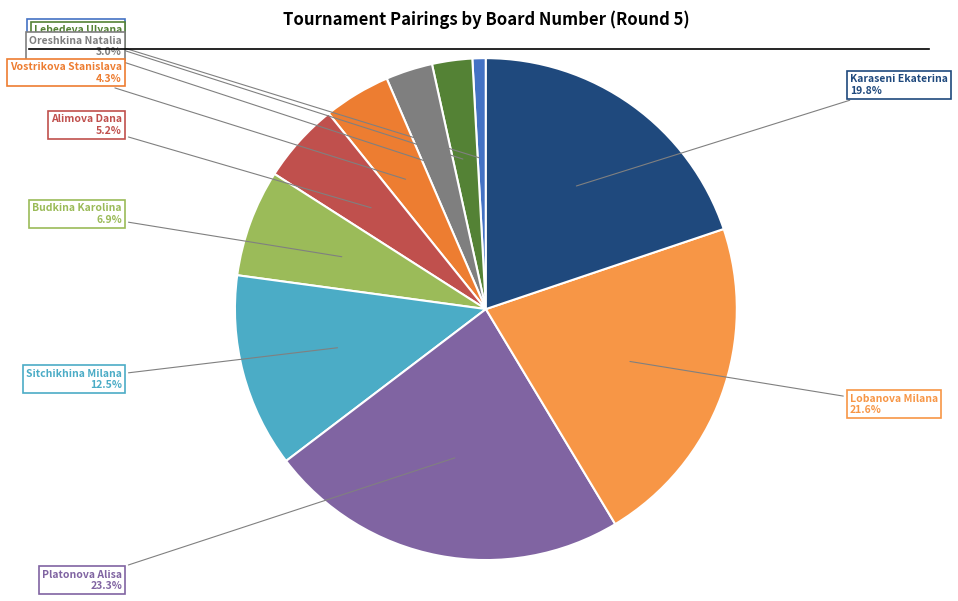

What portion of the pie excludes Mironenko Galina?

99.1%